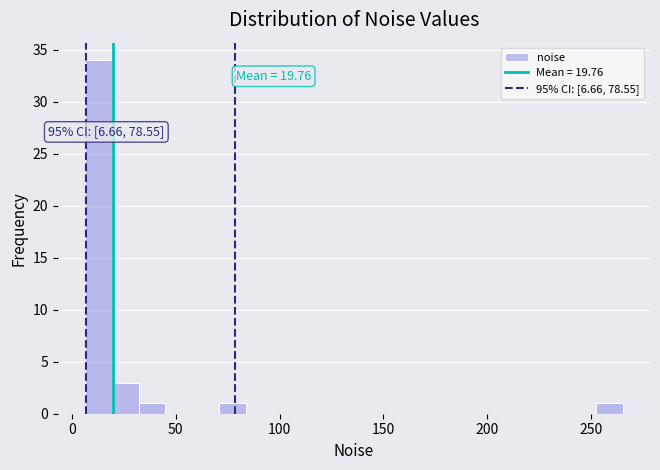

Read against the x-axis, roughly where is the centre of the tallest bar?

15